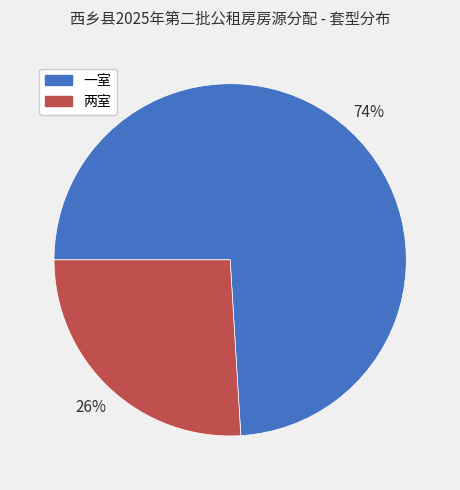

To the nearest percent, what is the difference between the 一室 and 两室 slice percentages?

48%